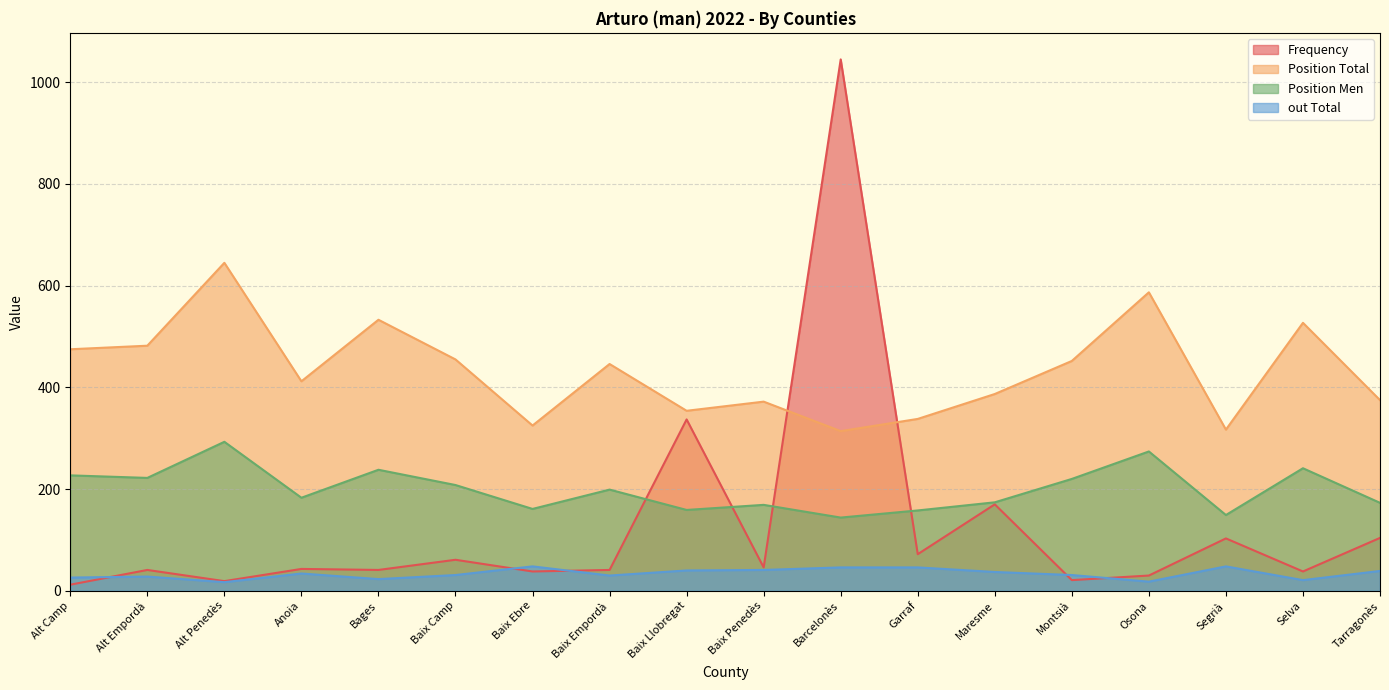

What is the minimum value shown in the chart?

12